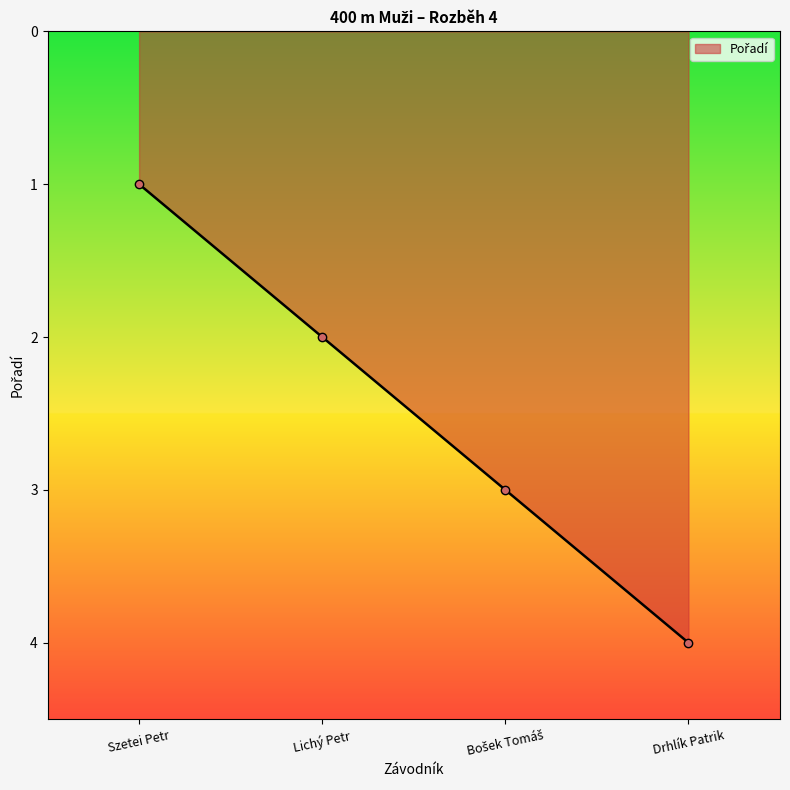

At which label is the value closest to 2?

Lichý Petr